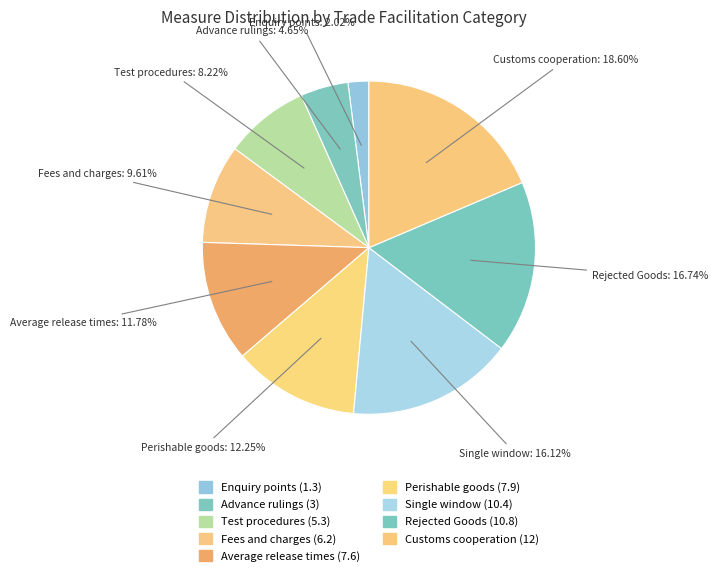

Does Perishable goods (7.9) represent more than half of the total?

No